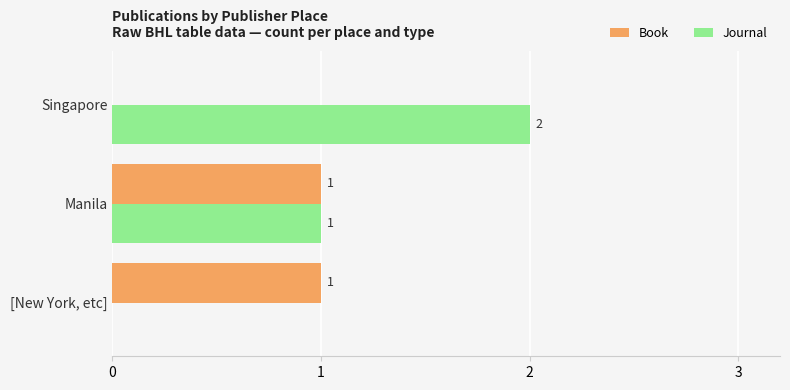

Which label corresponds to the largest value in the chart?

Singapore